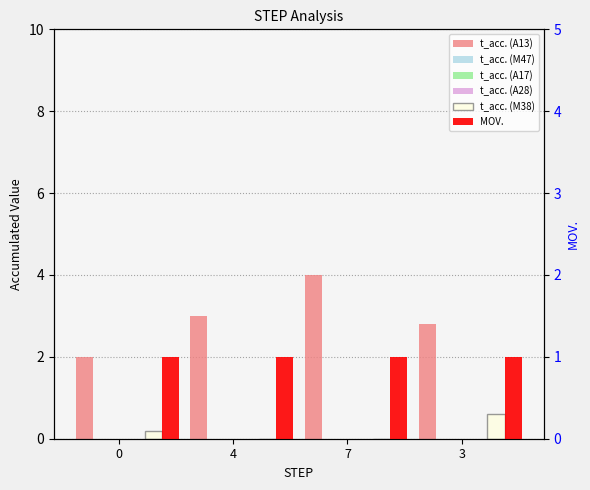

What is the difference between the highest and lowest values at 0?

2.0